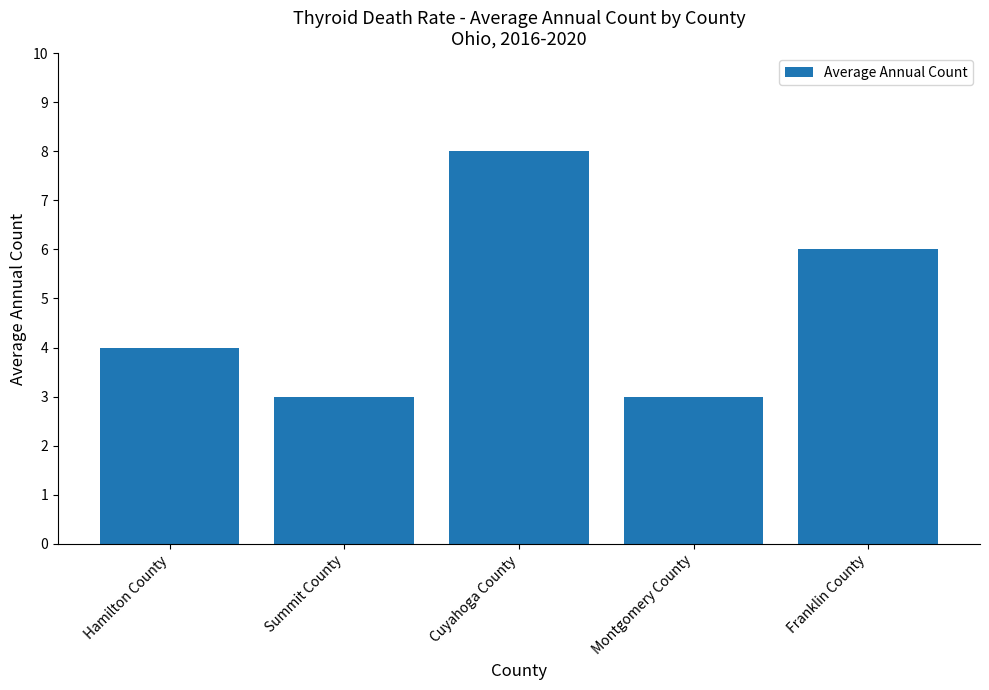

What is the sum of the values at Montgomery County and Summit County?

6